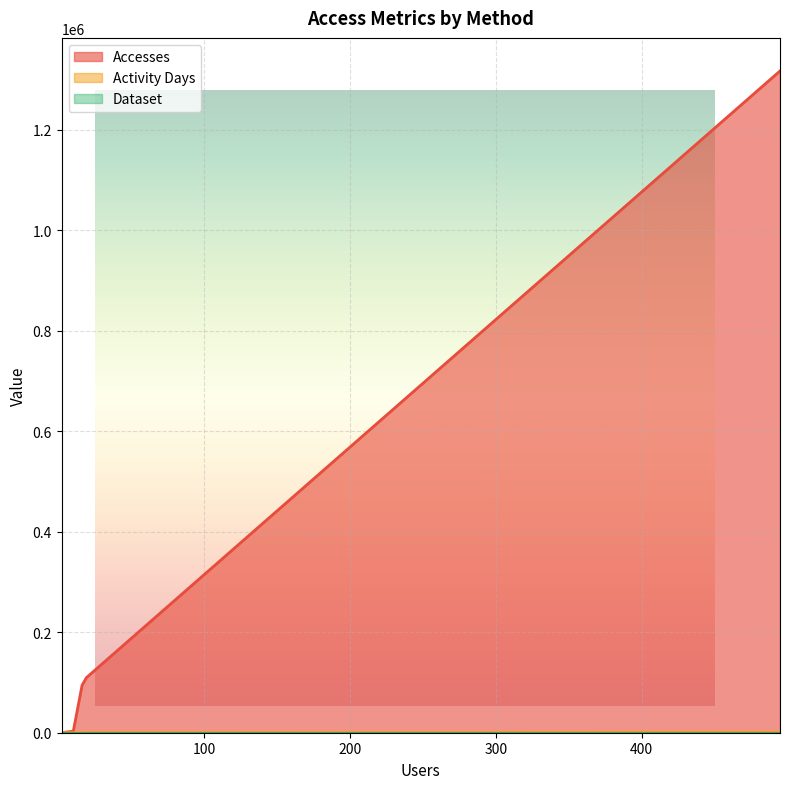

What is the value of the Activity Days point at the 2nd from the left?

28